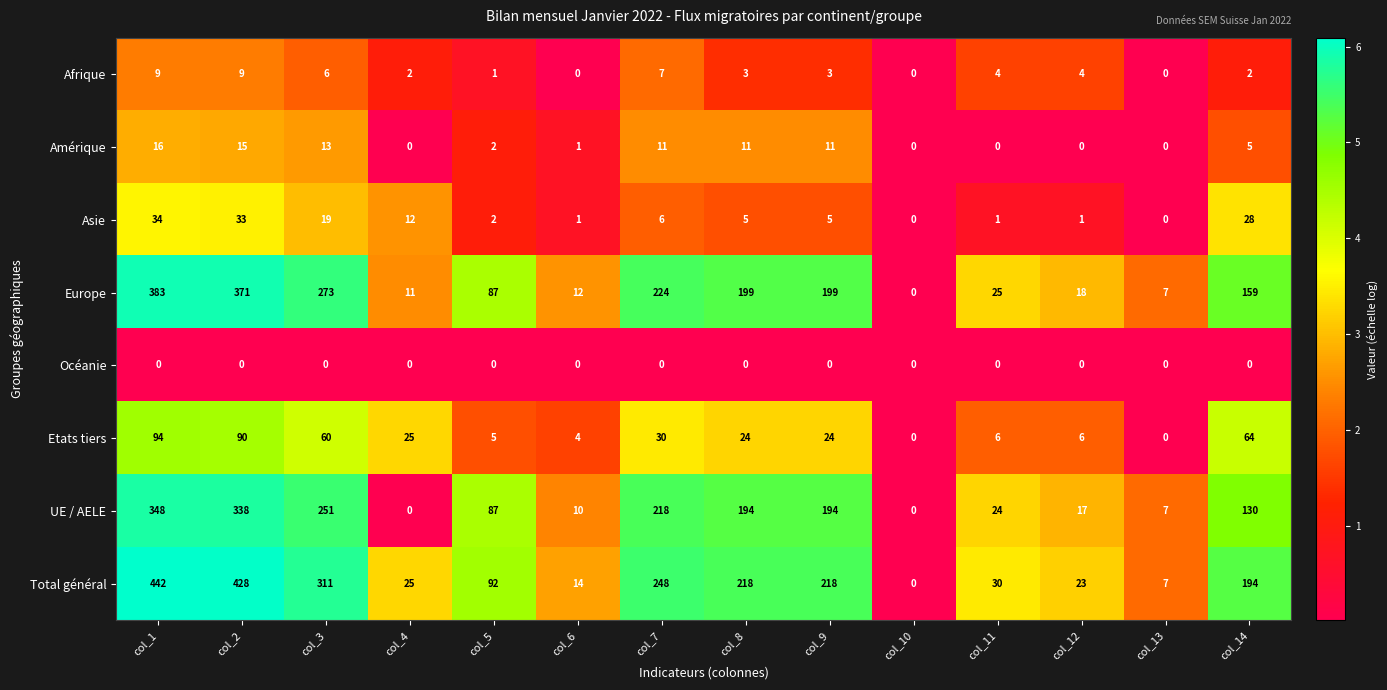

True or false: Etats tiers has a value of 56 at col_13.

False